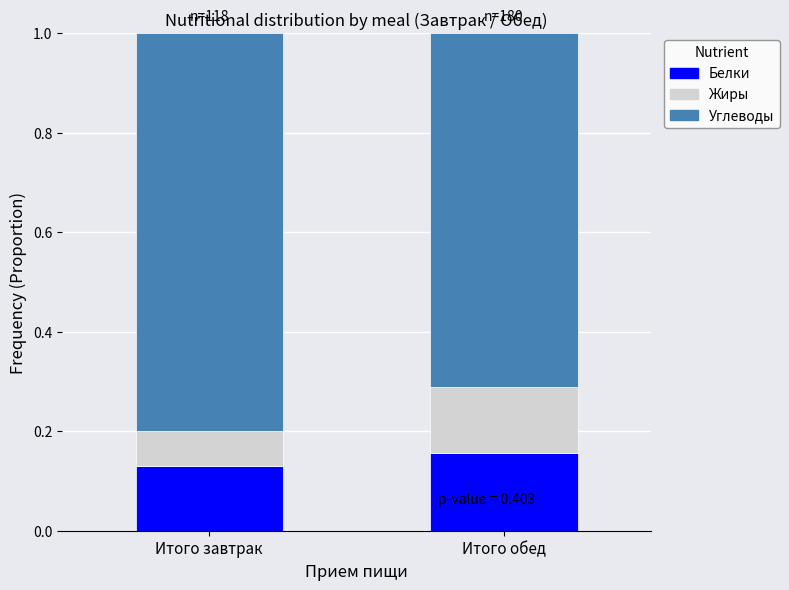

What is the total value across all series at Итого обед?

1.0